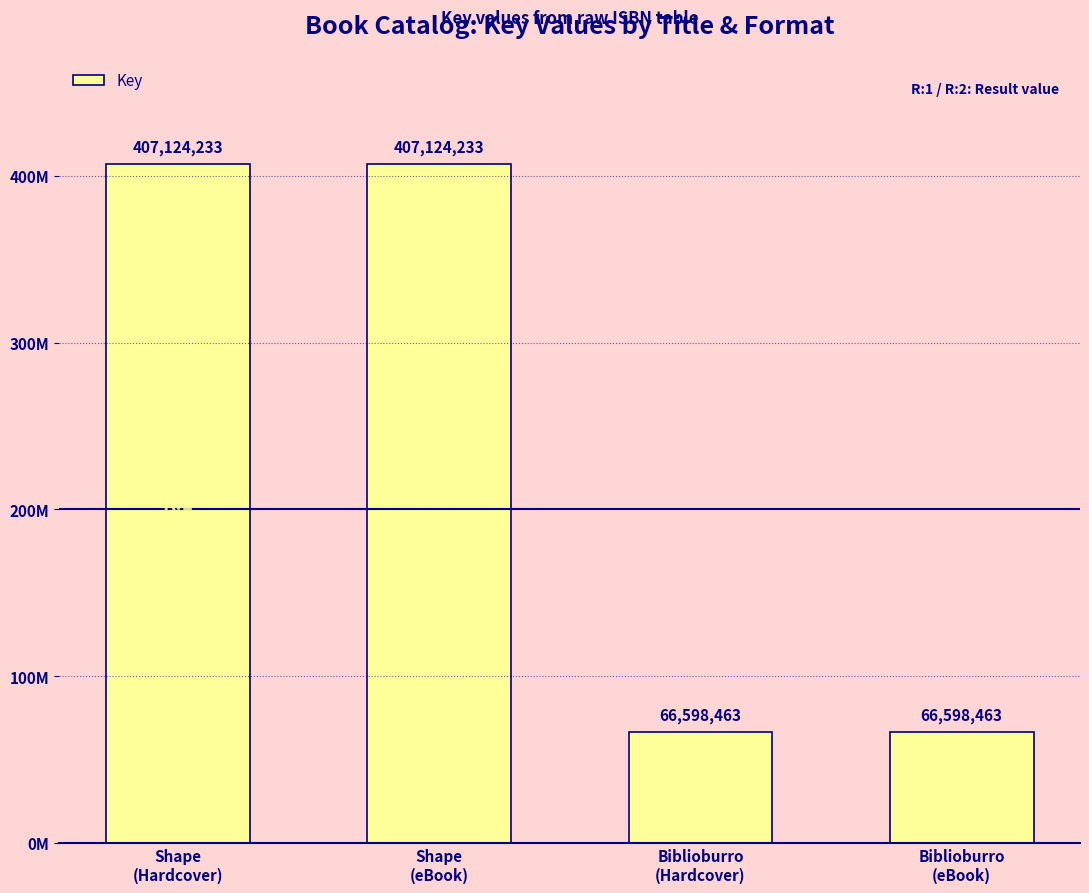

What is the value of the 1st bar from the left?

407124233